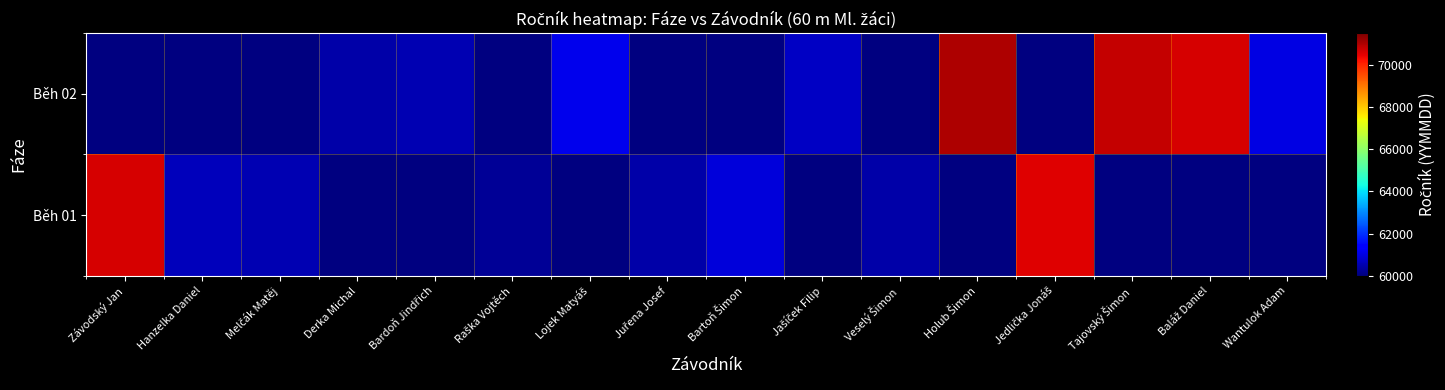

Which series has the widest spread of values?

Běh 01